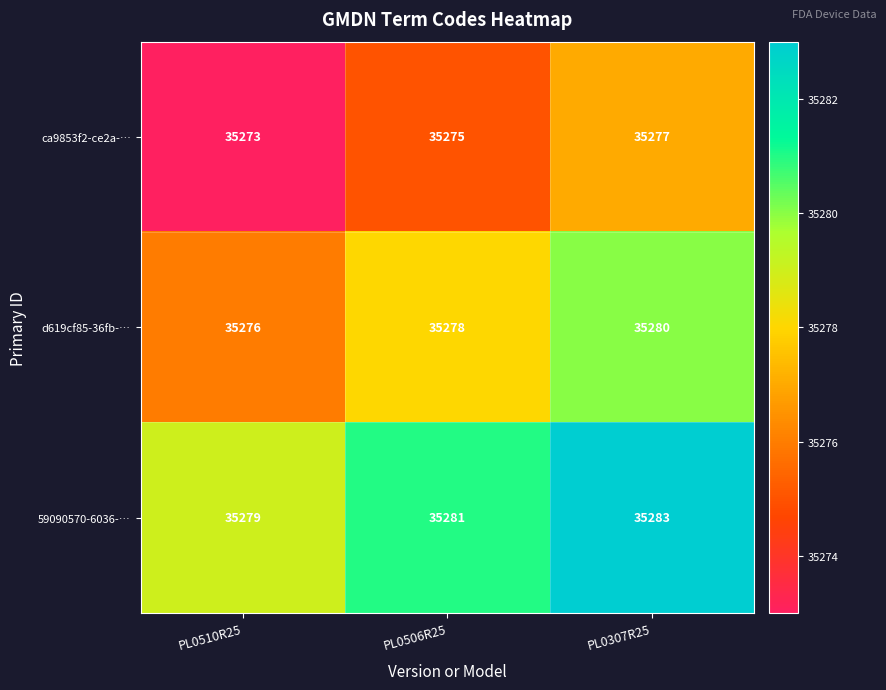

Reading right to left, transcribe all the data shown in this chart.

ca9853f2-ce2a-…: 35277	35275	35273
d619cf85-36fb-…: 35280	35278	35276
59090570-6036-…: 35283	35281	35279